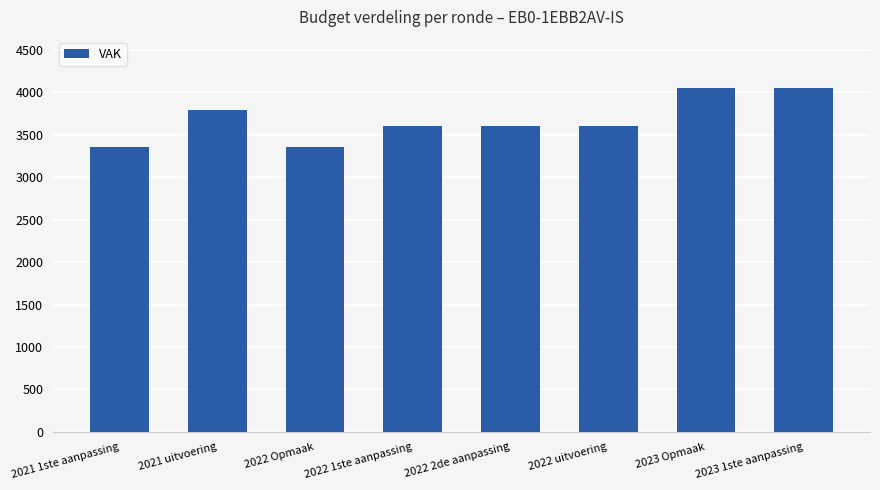

What is the smallest value displayed?

3350